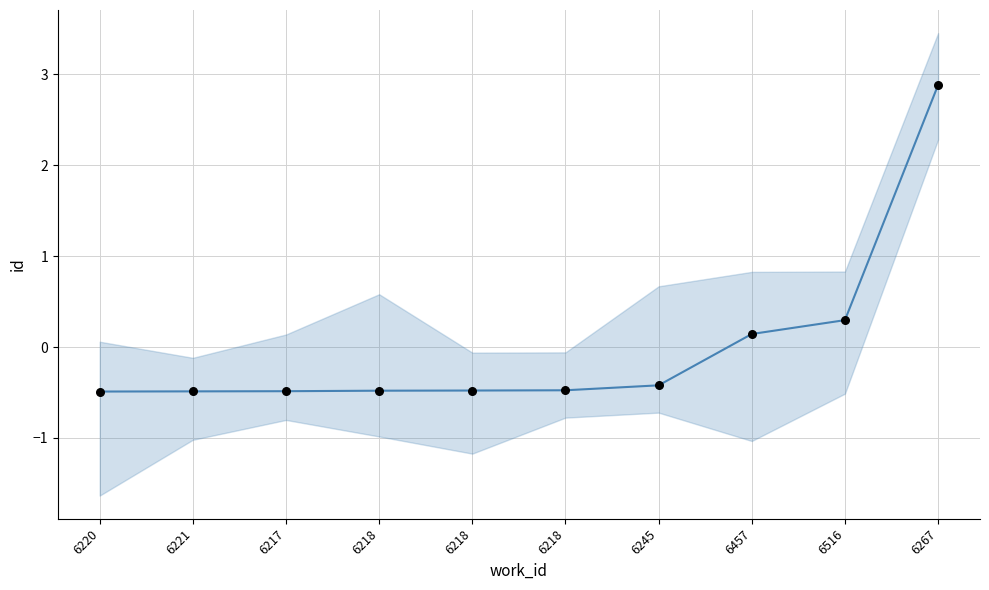

At which category is the sum across all series the highest?

6267